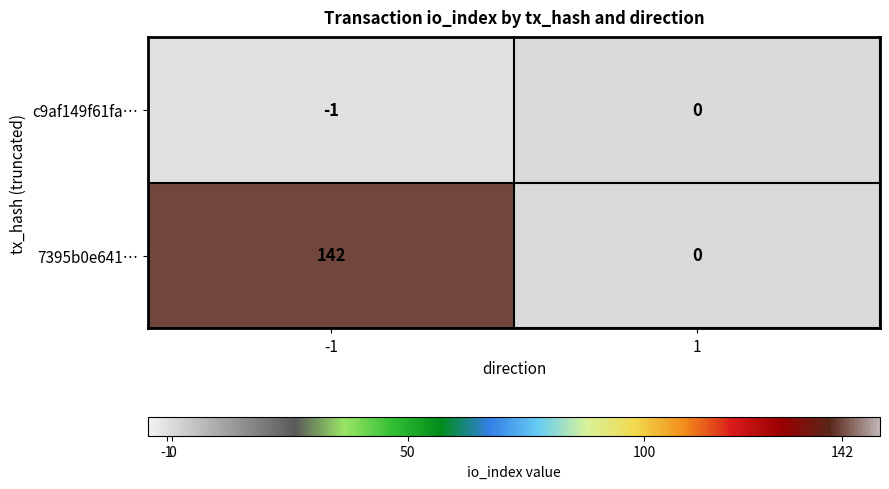

What is the sum of the 7395b0e641… values at 1 and -1?

142